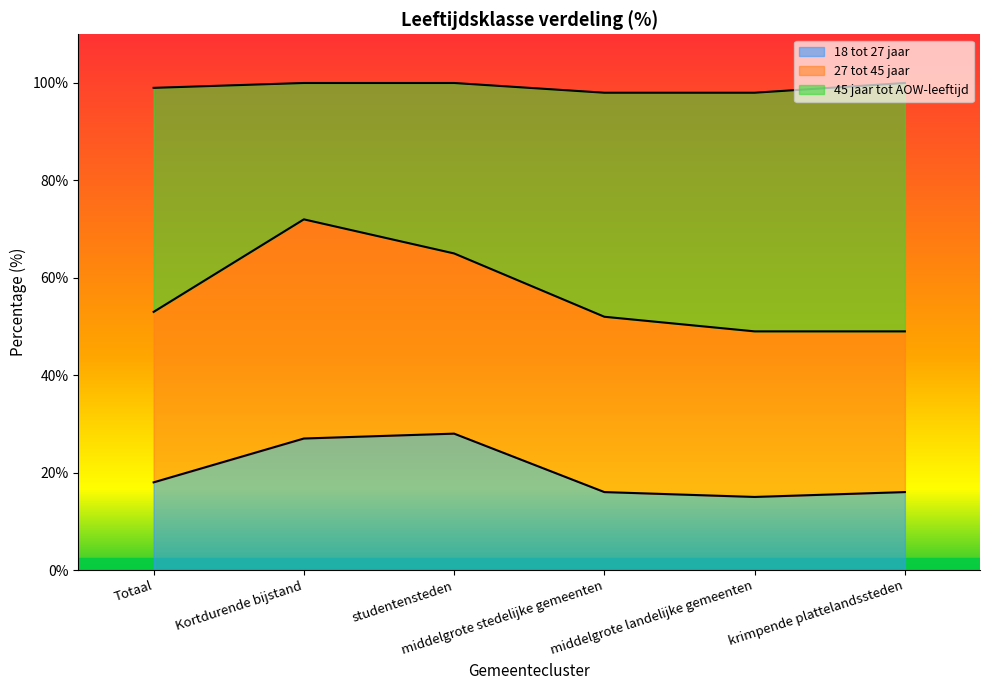

What is the minimum value shown in the chart?

15